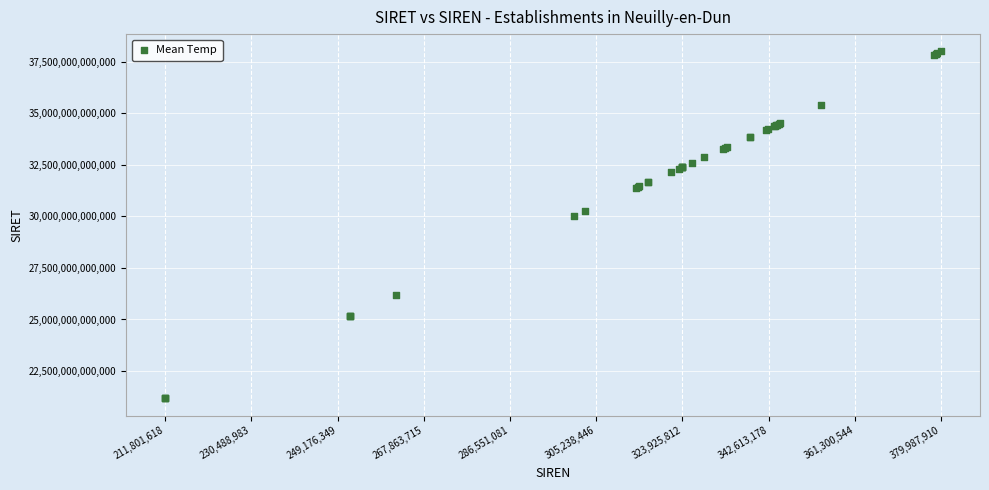

What Y value in the scatter plot is closest to 29589476400025?

30042029600018